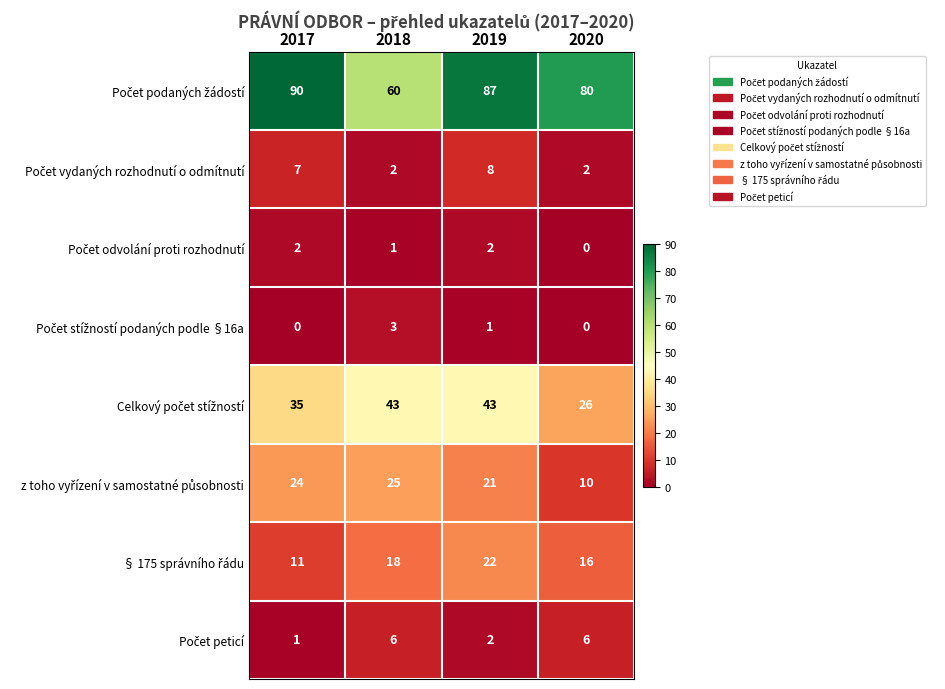

What is the greatest value displayed?

90